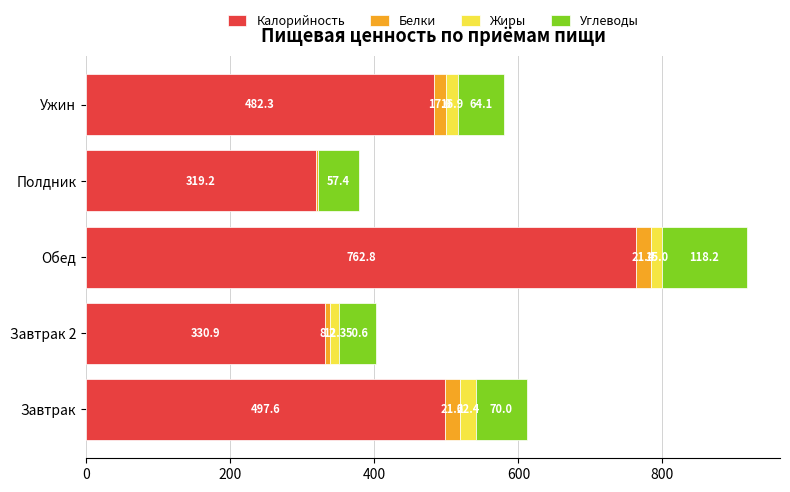

At which category is the sum across all series the highest?

Обед